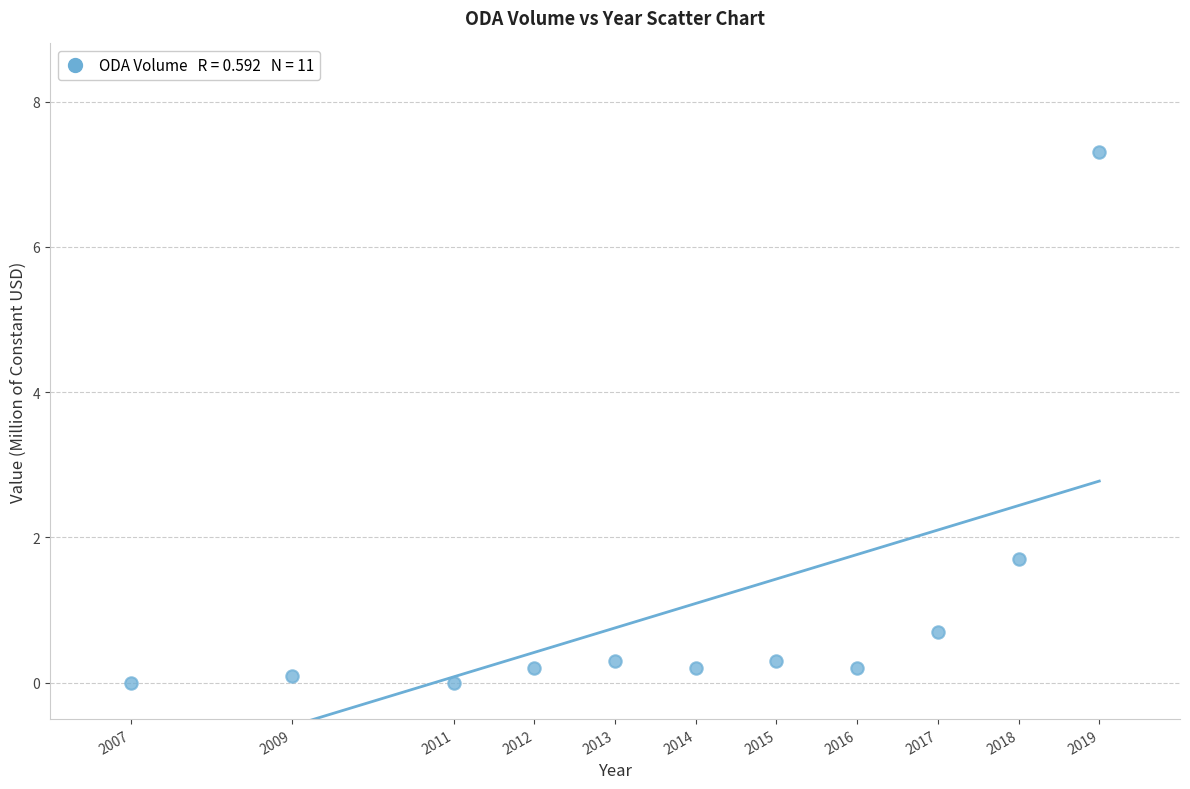

What is the range of X values (max minus min)?

12.0